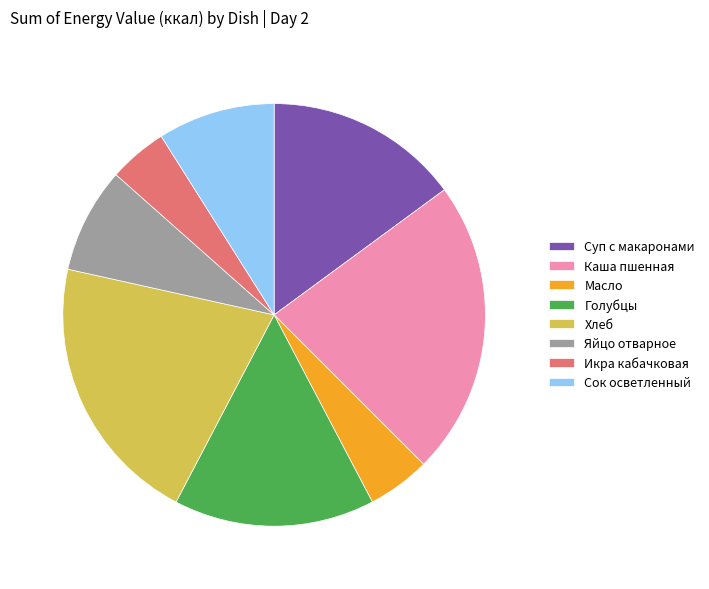

How many slices are in this pie chart?

8